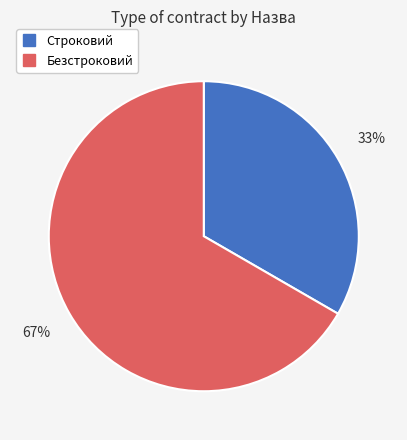

True or false: Безстроковий accounts for 58% of the total.

False